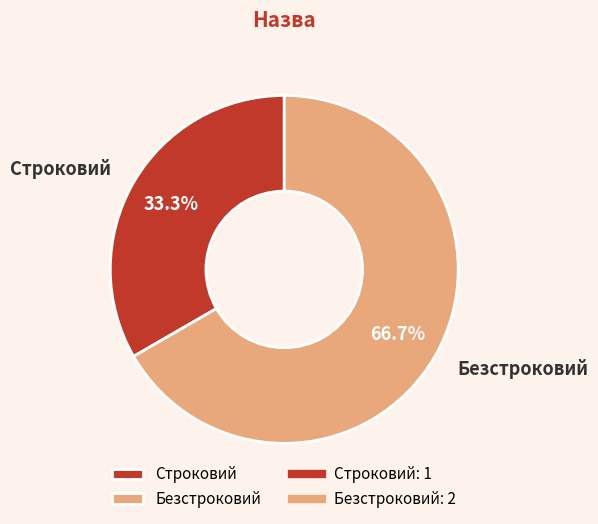

How many slices are in this pie chart?

2